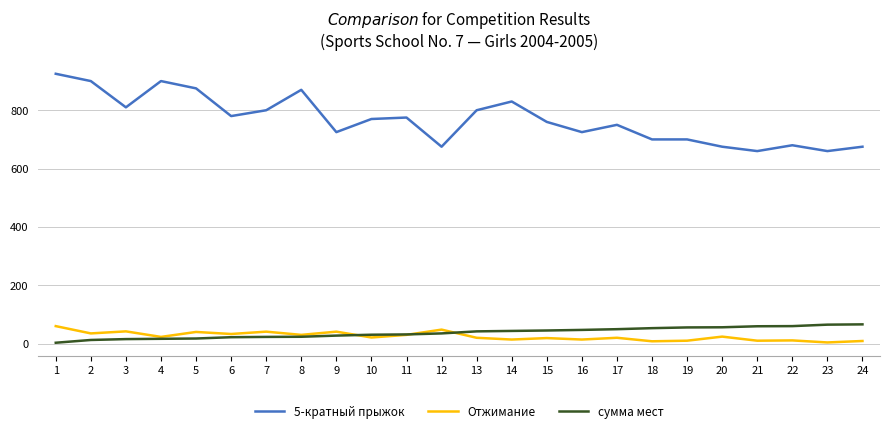

True or false: сумма мест has a value of 18.5 at 18.

False